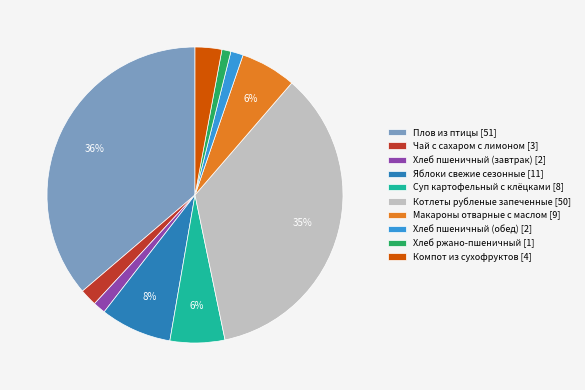

To the nearest percent, what is the average slice percentage?

10%